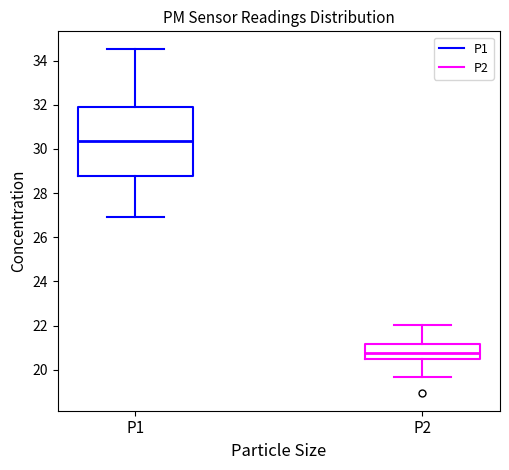

Comparing the boxes themselves (not the whiskers), which one is the tallest?

P1